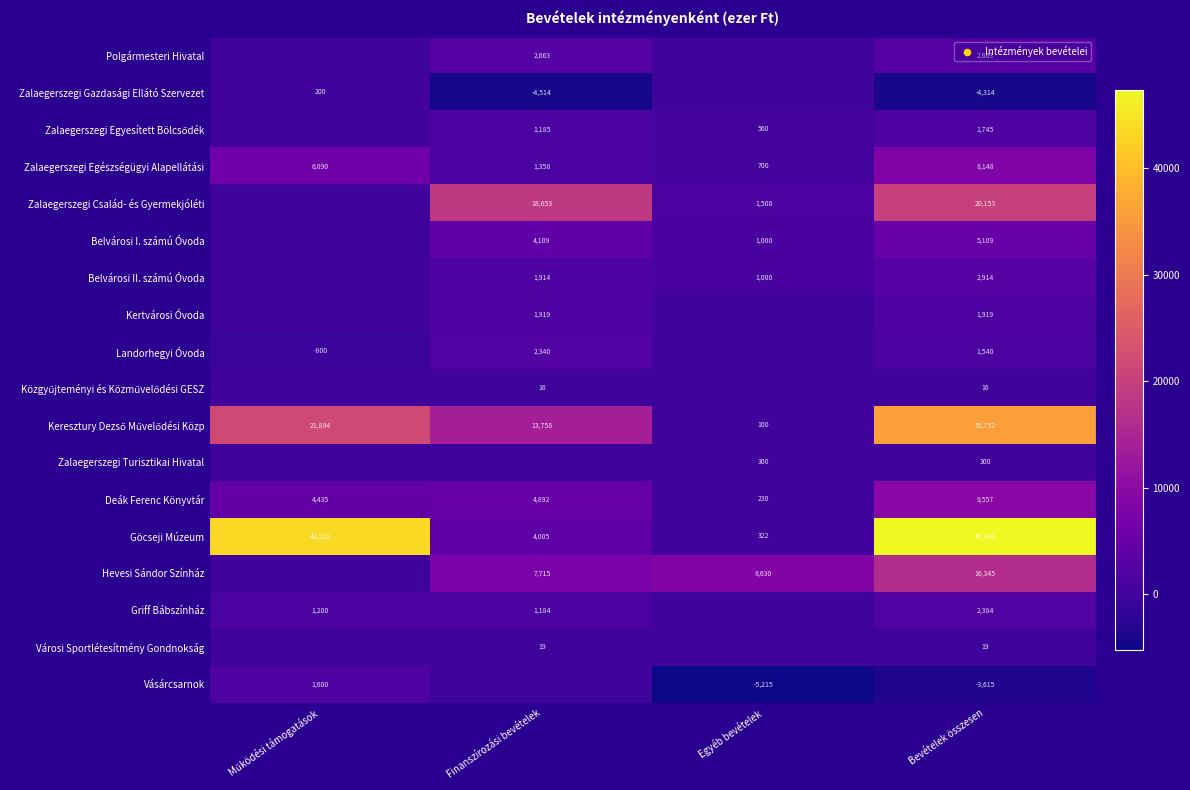

What is the sum of the Belvárosi II. számú Óvoda values at Bevételek összesen and Finanszírozási bevételek?

4828